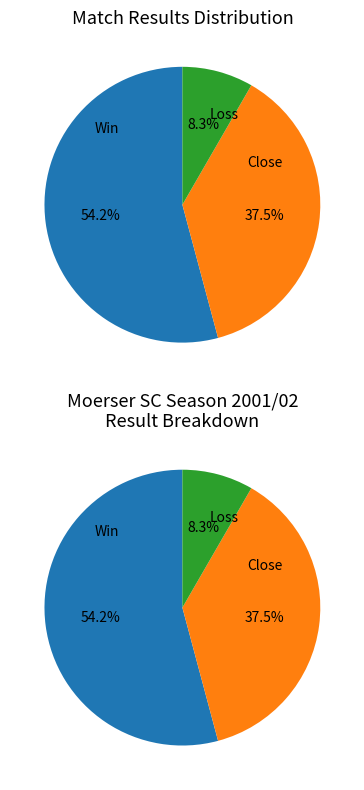

Count the number of slices in the pie.

6